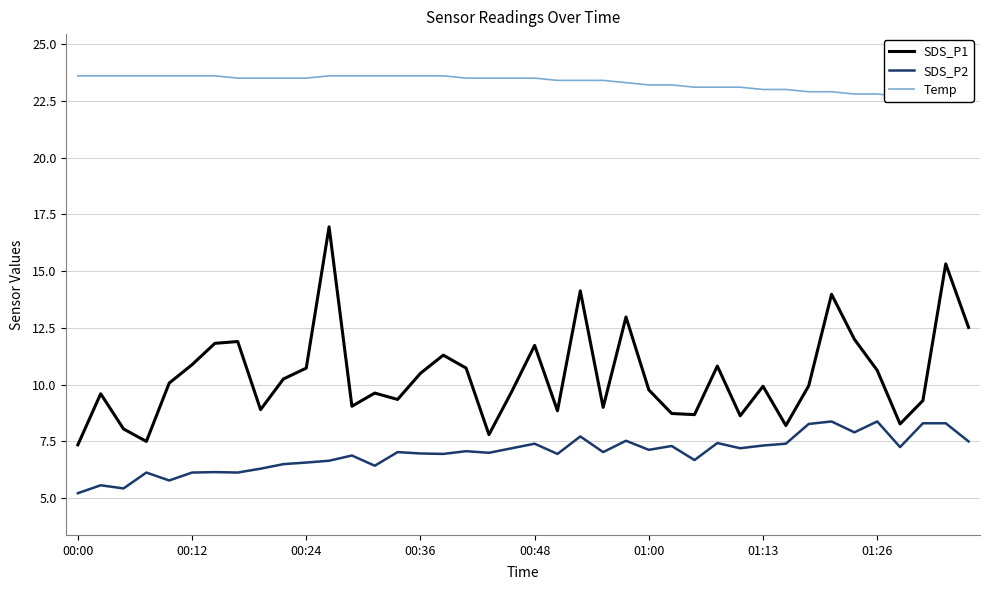

True or false: SDS_P2 and SDS_P1 cross at least once.

False